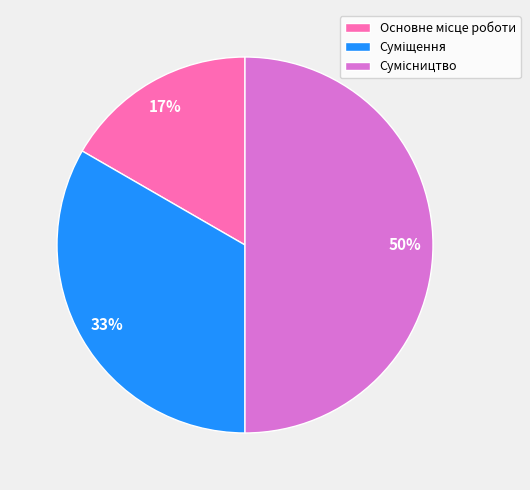

To the nearest percent, what is the difference between the largest and smallest slice percentages?

33%